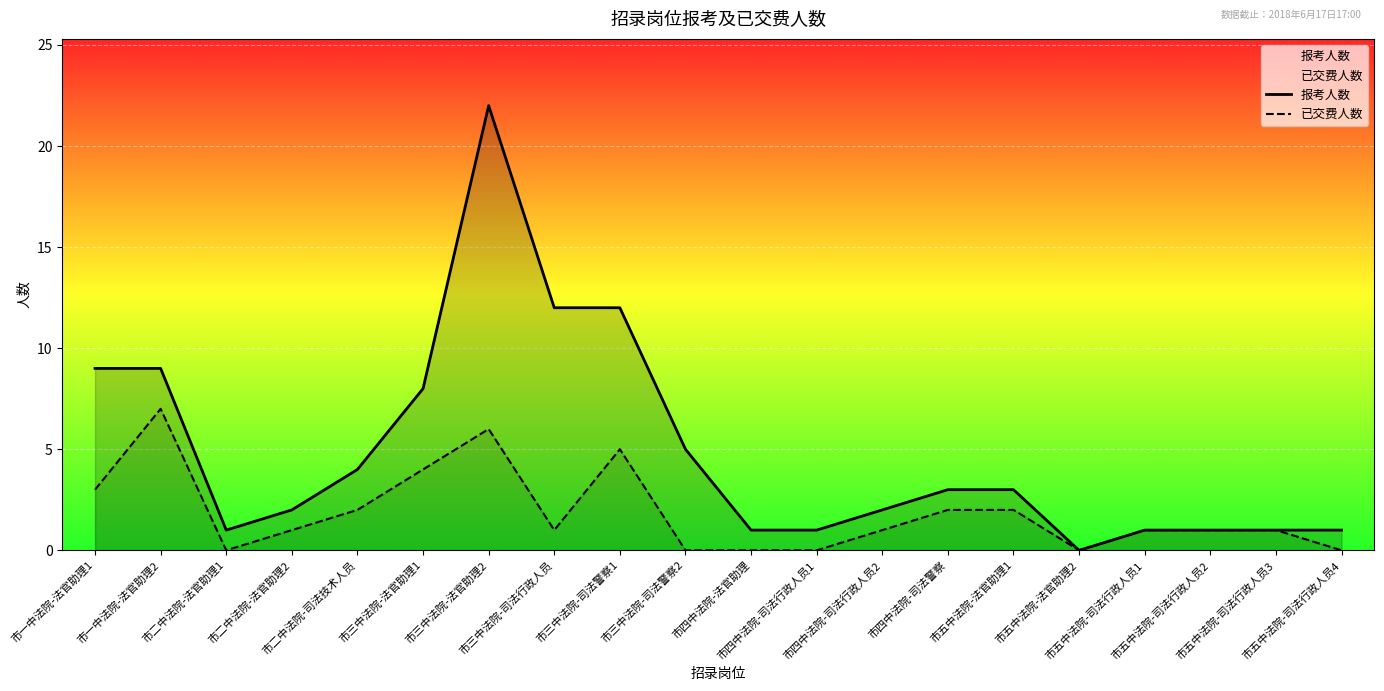

The 已交费人数 series shows 0 at 市四中法院-司法行政人员1. True or false?

True